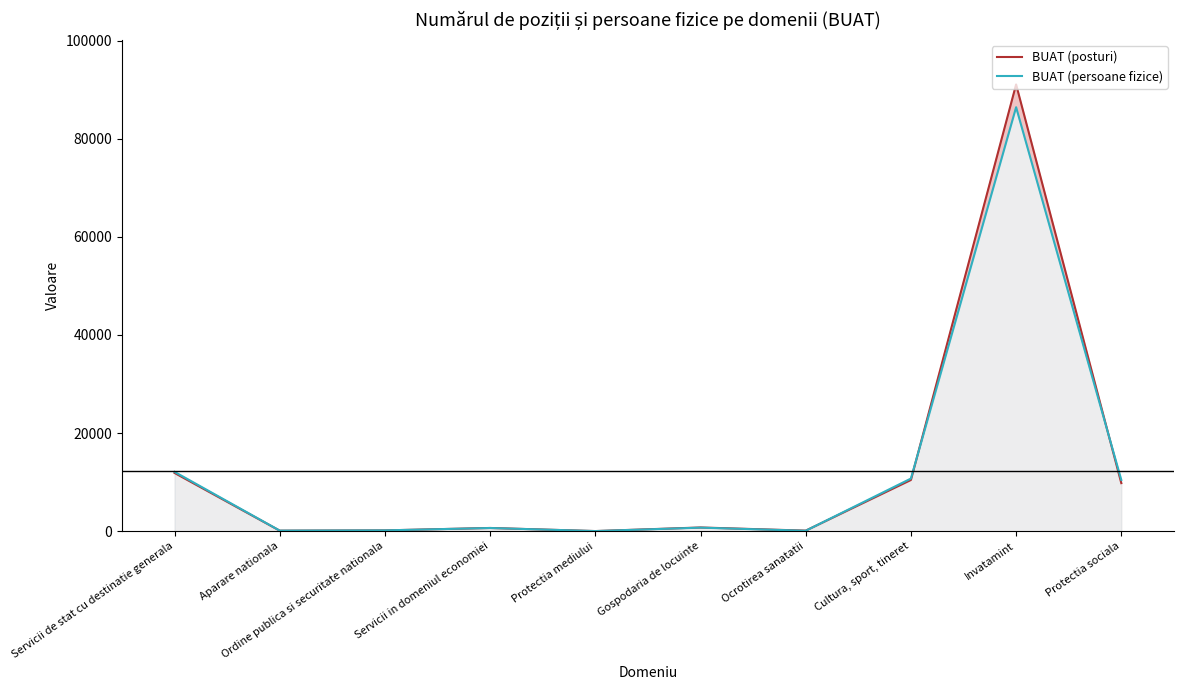

Reading left to right, extract all data points from this chart.

BUAT (posturi): 11872.8	103.5	161.8	656.0	22.5	756.2	110.5	10438.5	91059.0	9795.0
BUAT (persoane fizice): 12094.0	111.0	163.0	648.0	23.0	723.0	86.0	10725.0	86416.0	10440.0